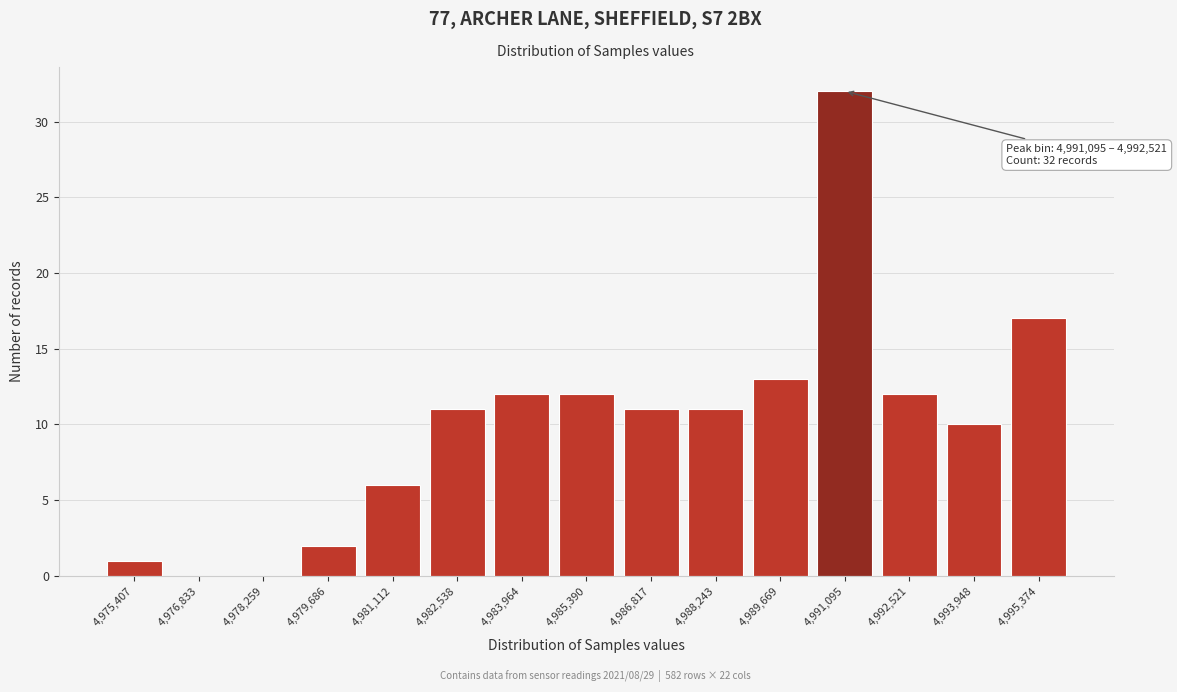

Reading left to right, what are all the values shown in this chart?

4,975,407=1	4,976,833=0	4,978,259=0	4,979,686=2	4,981,112=6	4,982,538=11	4,983,964=12	4,985,390=12	4,986,817=11	4,988,243=11	4,989,669=13	4,991,095=32	4,992,521=12	4,993,948=10	4,995,374=17